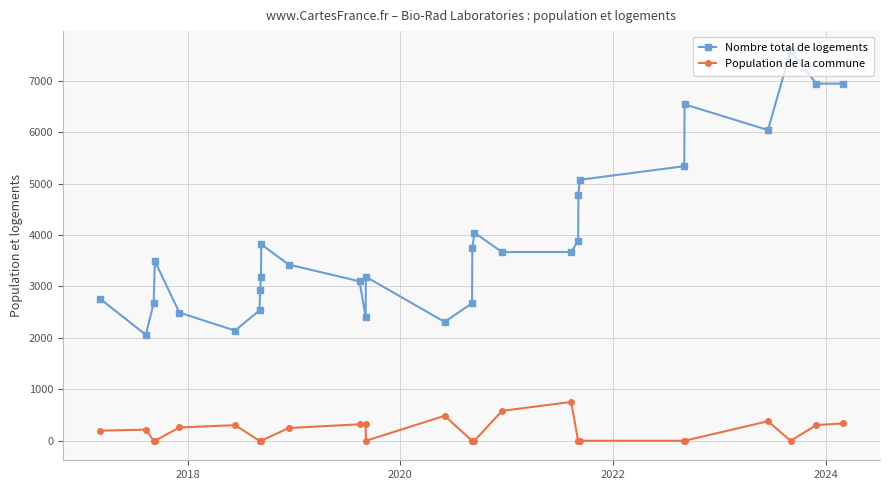

How many categories are shown in the chart?

29